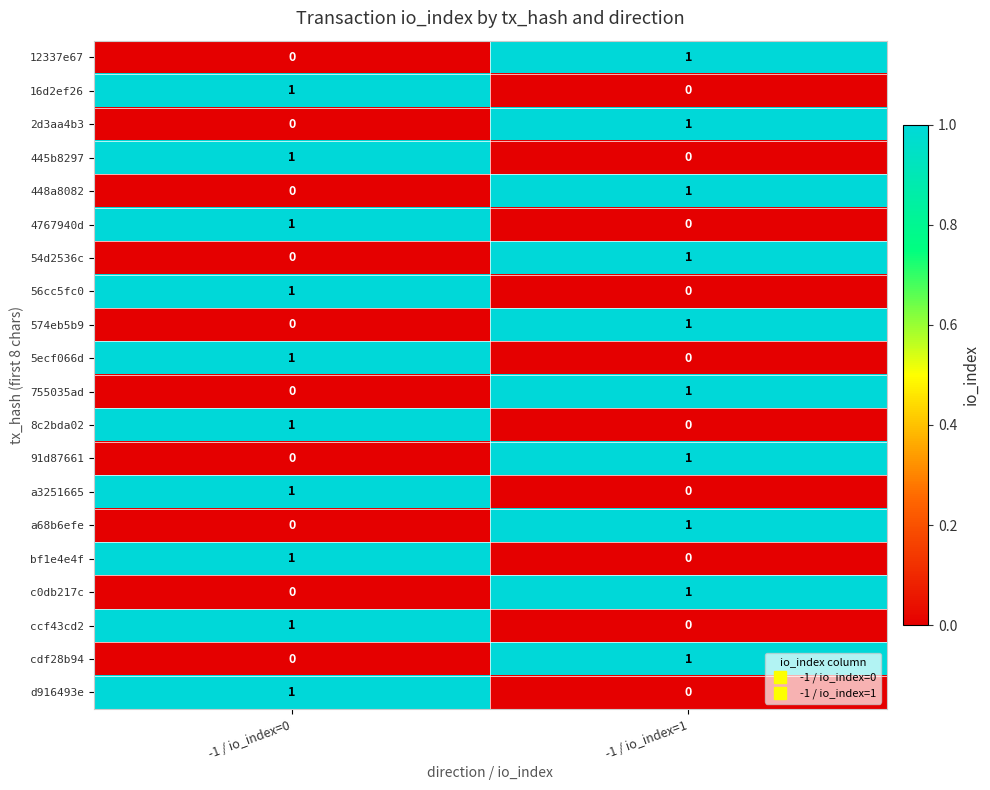

What is the total value across all series at -1 / io_index=1?

10